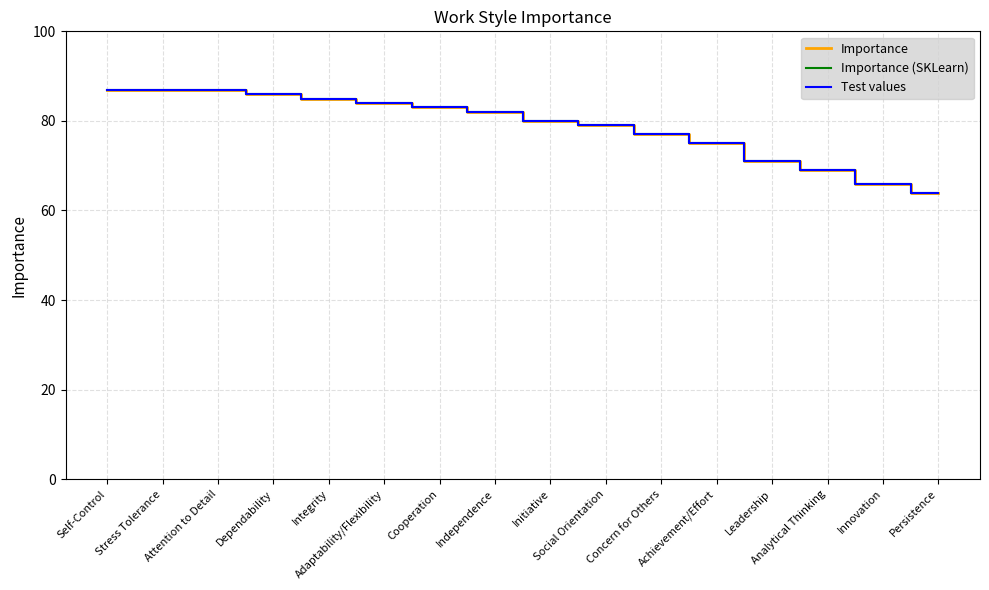

Does the chart display data point markers on the line(s)?

No